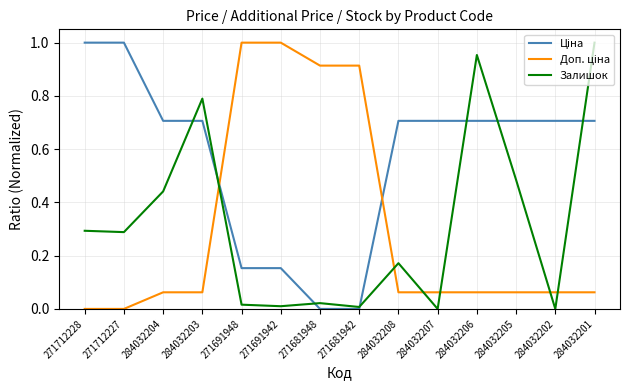

What position from the right is 271712228?

14